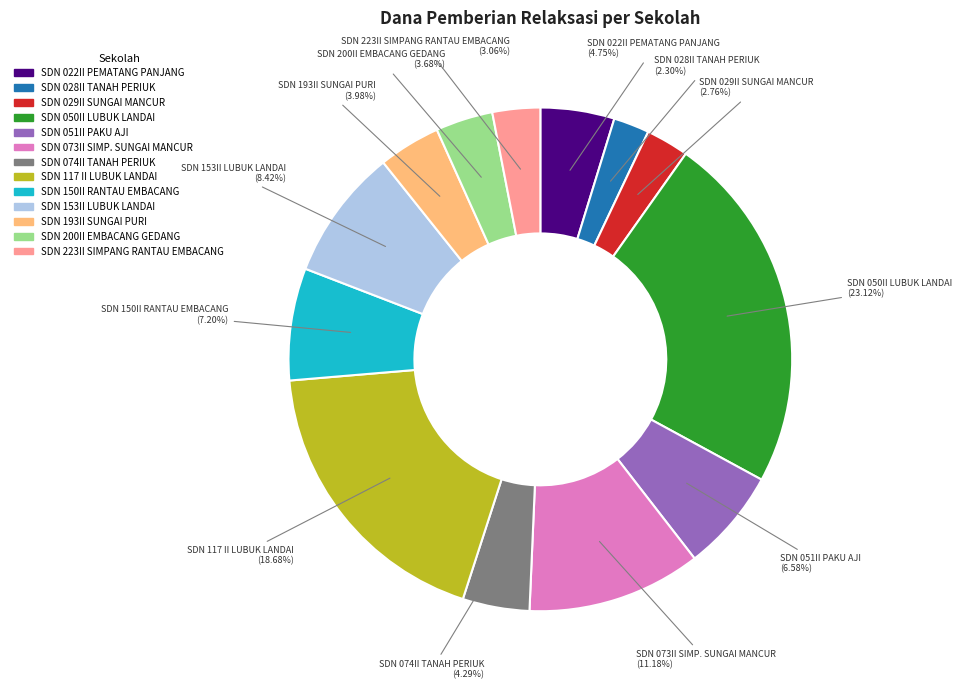

Is there any slice that represents more than half of the pie?

No